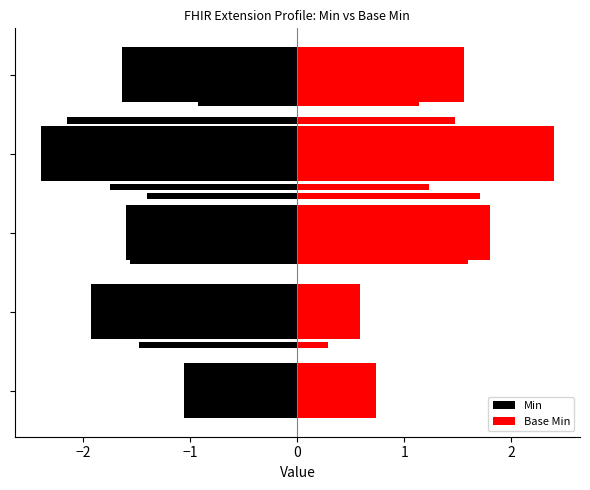

Count the number of data series in this chart.

2